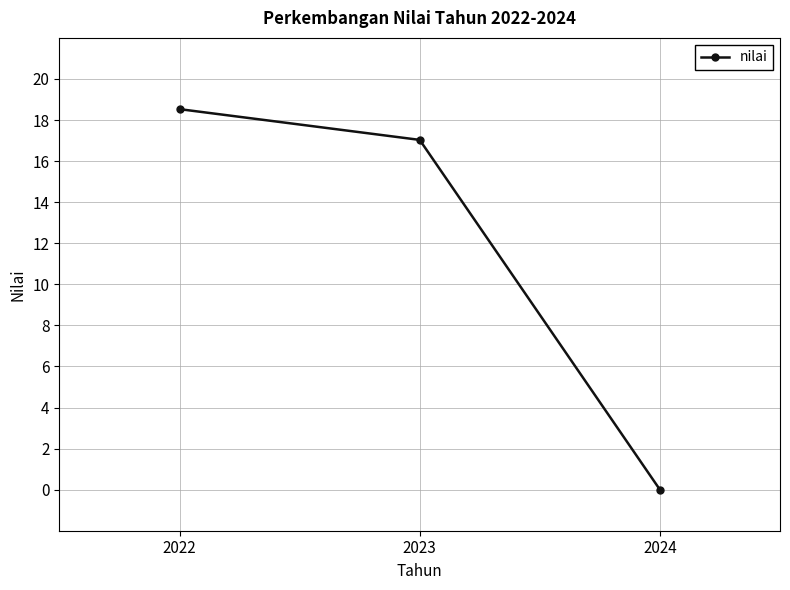

Rank the categories by value from highest to lowest.

2022, 2023, 2024